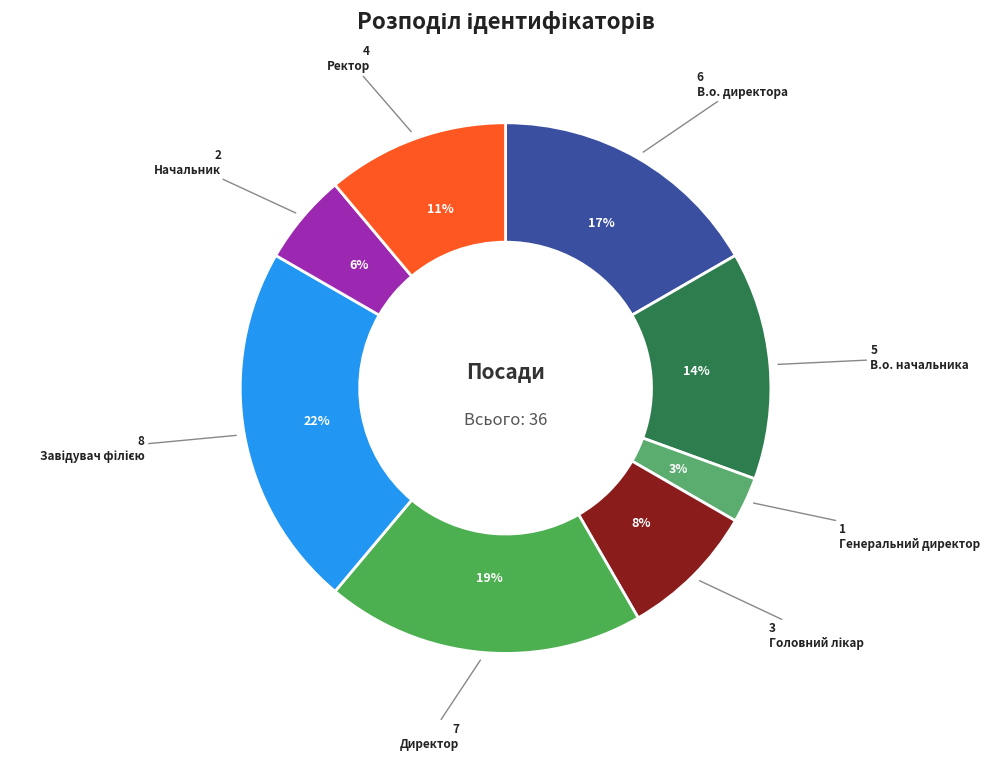

How many segments does this pie chart have?

8